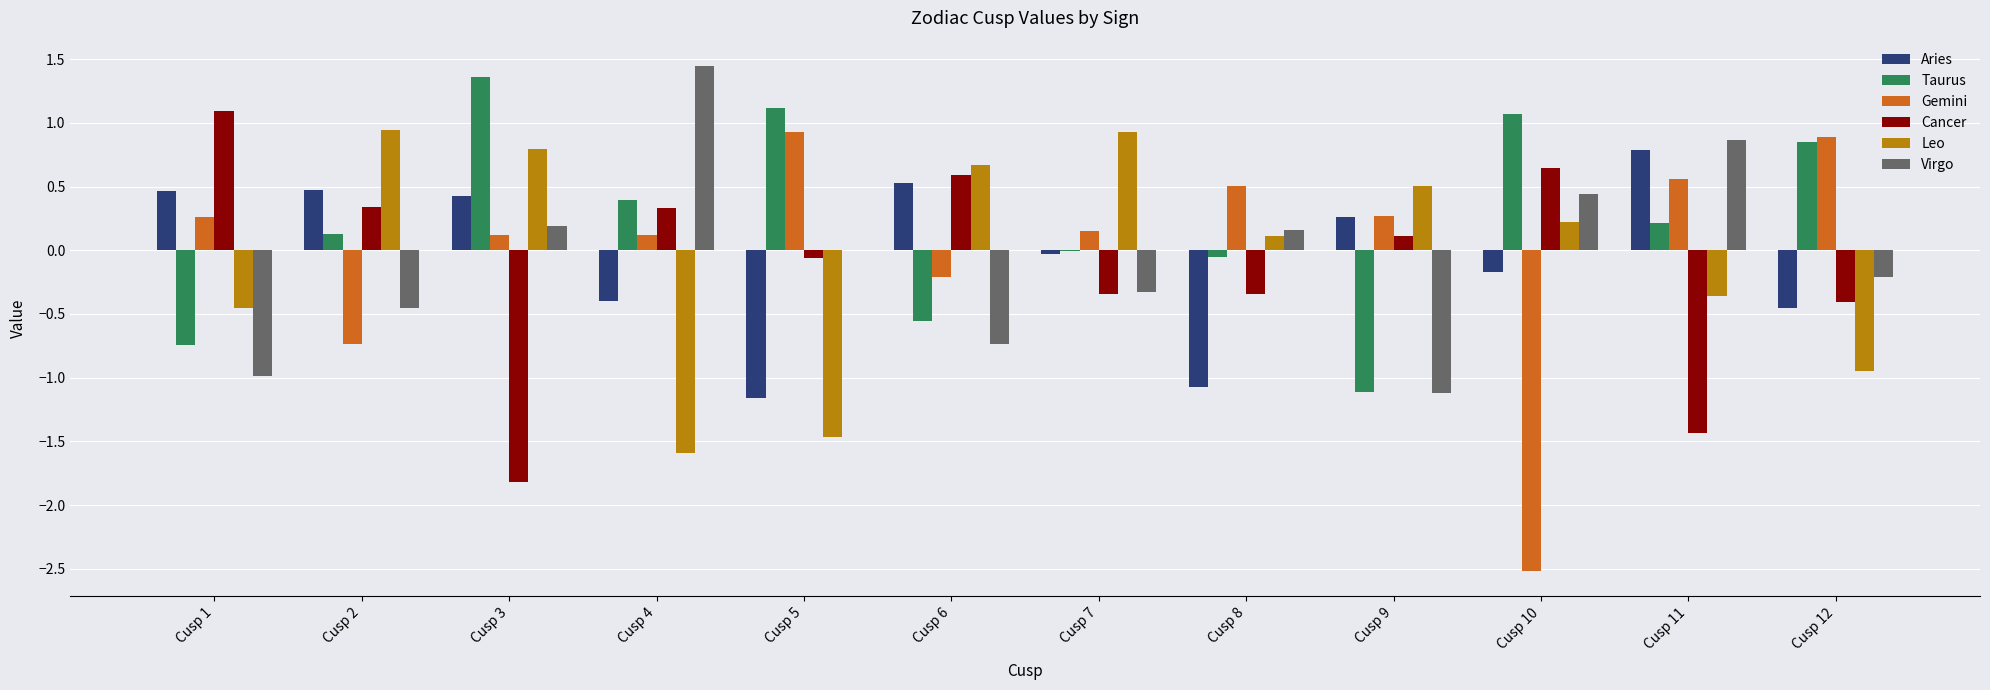

What is the total value across all series at Cusp 4?

0.3